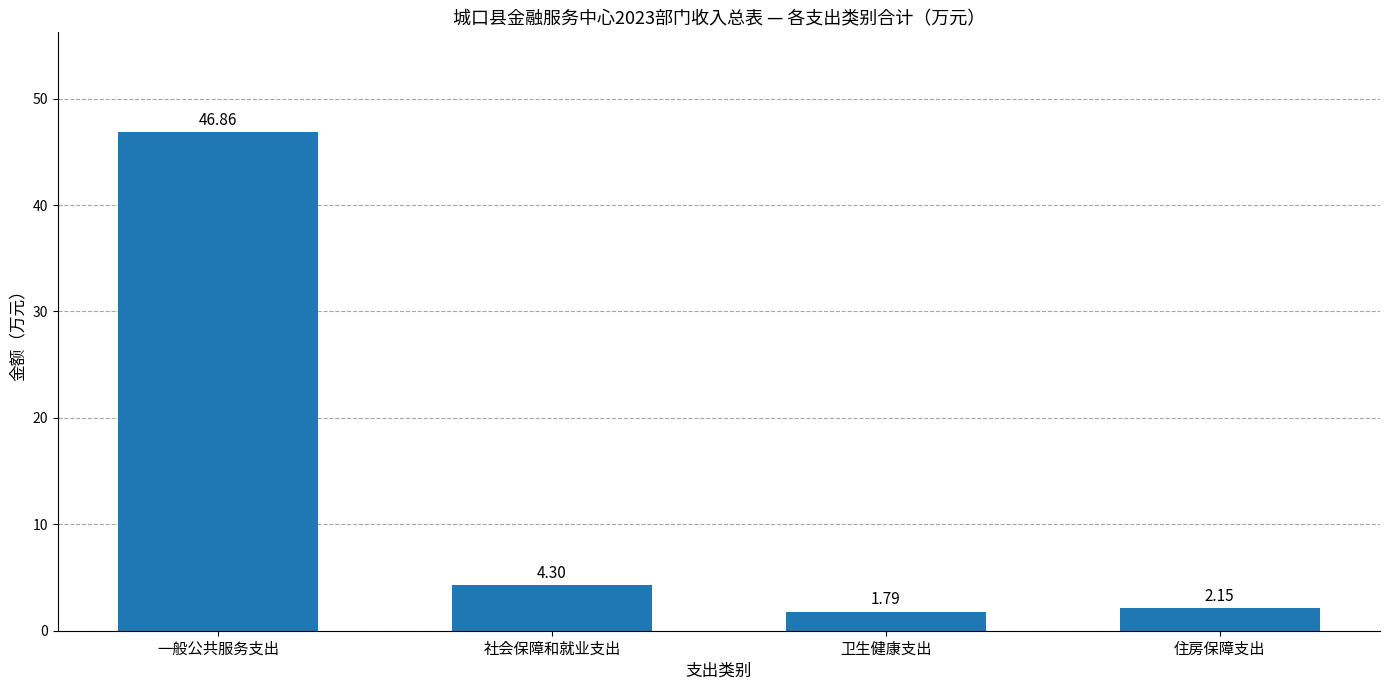

What is the average value?

13.8